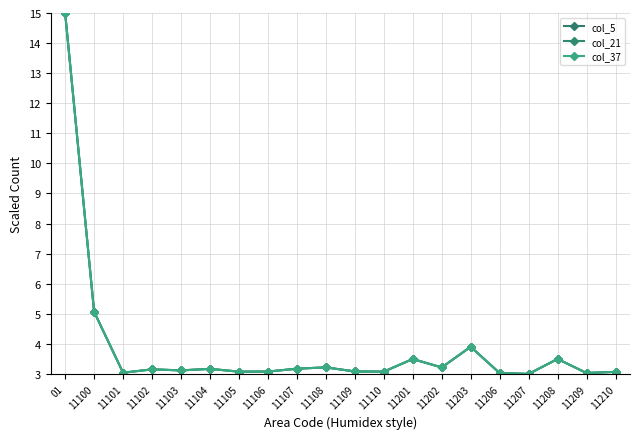

What is the difference between the second highest and second lowest values in the col_5 series?

2.0